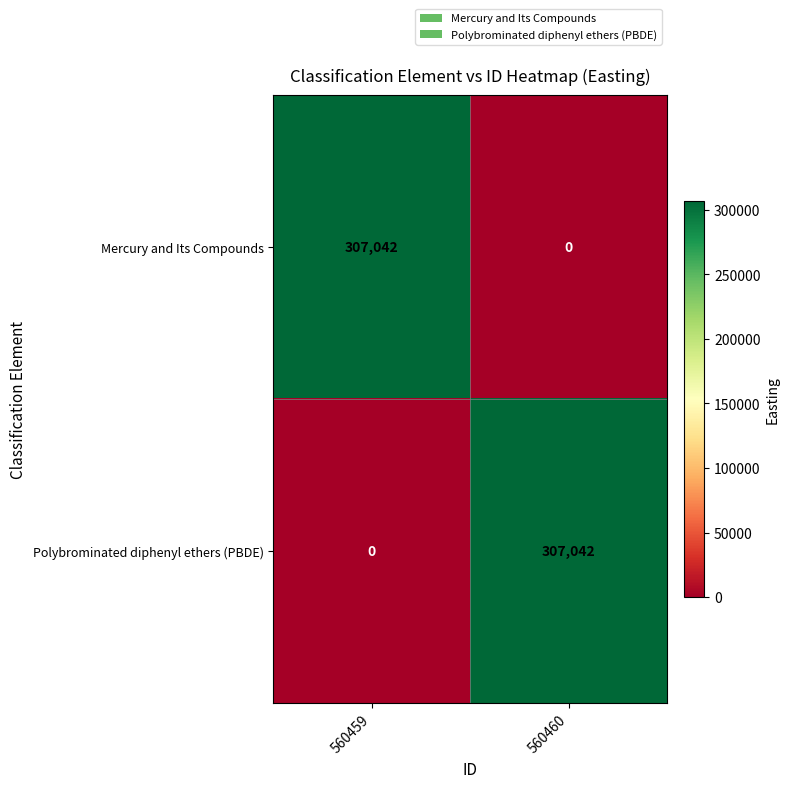

How many categories are shown in the chart?

2